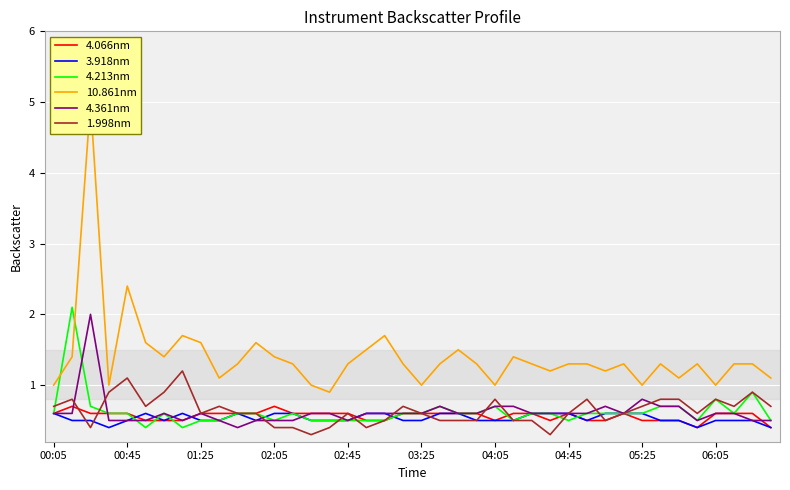

Reading left to right, list all the values displayed in this chart.

4.066nm: 0.6	0.7	0.6	0.6	0.6	0.5	0.5	0.5	0.6	0.6	0.6	0.6	0.7	0.6	0.6	0.6	0.6	0.5	0.5	0.6	0.6	0.6	0.6	0.6	0.5	0.6	0.6	0.5	0.6	0.5	0.5	0.6	0.5	0.5	0.5	0.4	0.6	0.6	0.6	0.4
3.918nm: 0.6	0.5	0.5	0.4	0.5	0.6	0.5	0.6	0.5	0.5	0.6	0.5	0.6	0.6	0.5	0.5	0.5	0.6	0.6	0.5	0.5	0.6	0.6	0.5	0.5	0.5	0.6	0.6	0.6	0.5	0.6	0.6	0.6	0.5	0.5	0.4	0.5	0.5	0.5	0.4
4.213nm: 0.6	2.1	0.7	0.6	0.6	0.4	0.6	0.4	0.5	0.5	0.6	0.6	0.5	0.6	0.5	0.5	0.5	0.5	0.5	0.6	0.6	0.7	0.6	0.6	0.7	0.5	0.6	0.6	0.5	0.6	0.6	0.6	0.6	0.7	0.7	0.5	0.8	0.6	0.9	0.5
10.861nm: 1.0	1.4	5.0	1.0	2.4	1.6	1.4	1.7	1.6	1.1	1.3	1.6	1.4	1.3	1.0	0.9	1.3	1.5	1.7	1.3	1.0	1.3	1.5	1.3	1.0	1.4	1.3	1.2	1.3	1.3	1.2	1.3	1.0	1.3	1.1	1.3	1.0	1.3	1.3	1.1
4.361nm: 0.6	0.6	2.0	0.5	0.5	0.5	0.6	0.5	0.6	0.5	0.4	0.5	0.5	0.5	0.6	0.6	0.5	0.6	0.6	0.6	0.6	0.7	0.6	0.6	0.7	0.7	0.6	0.6	0.6	0.6	0.7	0.6	0.8	0.7	0.7	0.5	0.6	0.6	0.5	0.5
1.998nm: 0.7	0.8	0.4	0.9	1.1	0.7	0.9	1.2	0.6	0.7	0.6	0.6	0.4	0.4	0.3	0.4	0.6	0.4	0.5	0.7	0.6	0.5	0.5	0.5	0.8	0.5	0.5	0.3	0.6	0.8	0.5	0.6	0.7	0.8	0.8	0.6	0.8	0.7	0.9	0.7